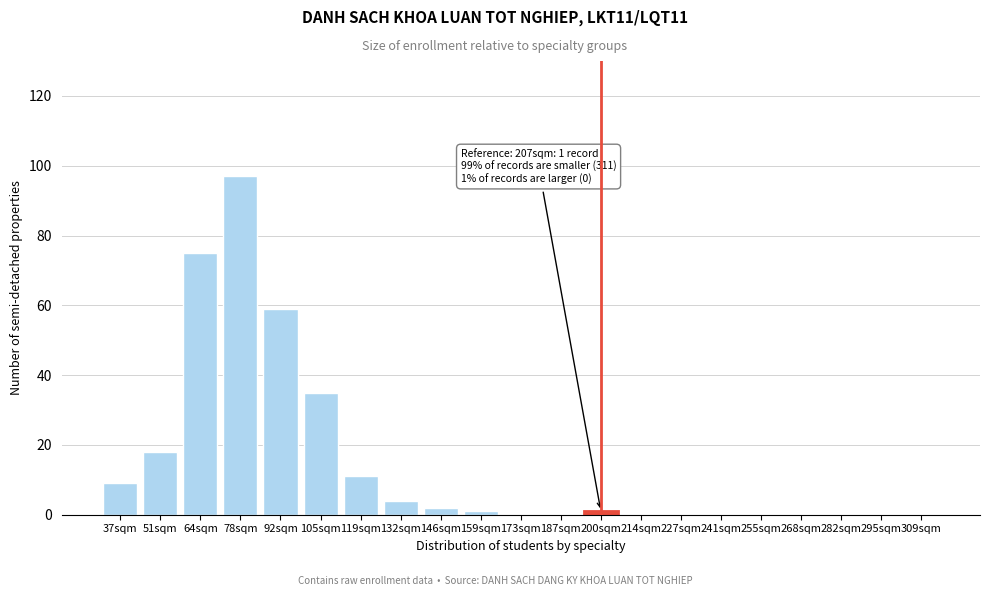

Reading left to right, extract all data points from this chart.

37sqm=9	51sqm=18	64sqm=75	78sqm=97	92sqm=59	105sqm=35	119sqm=11	132sqm=4	146sqm=2	159sqm=1	173sqm=0	187sqm=0	200sqm=1	214sqm=0	227sqm=0	241sqm=0	255sqm=0	268sqm=0	282sqm=0	295sqm=0	309sqm=0